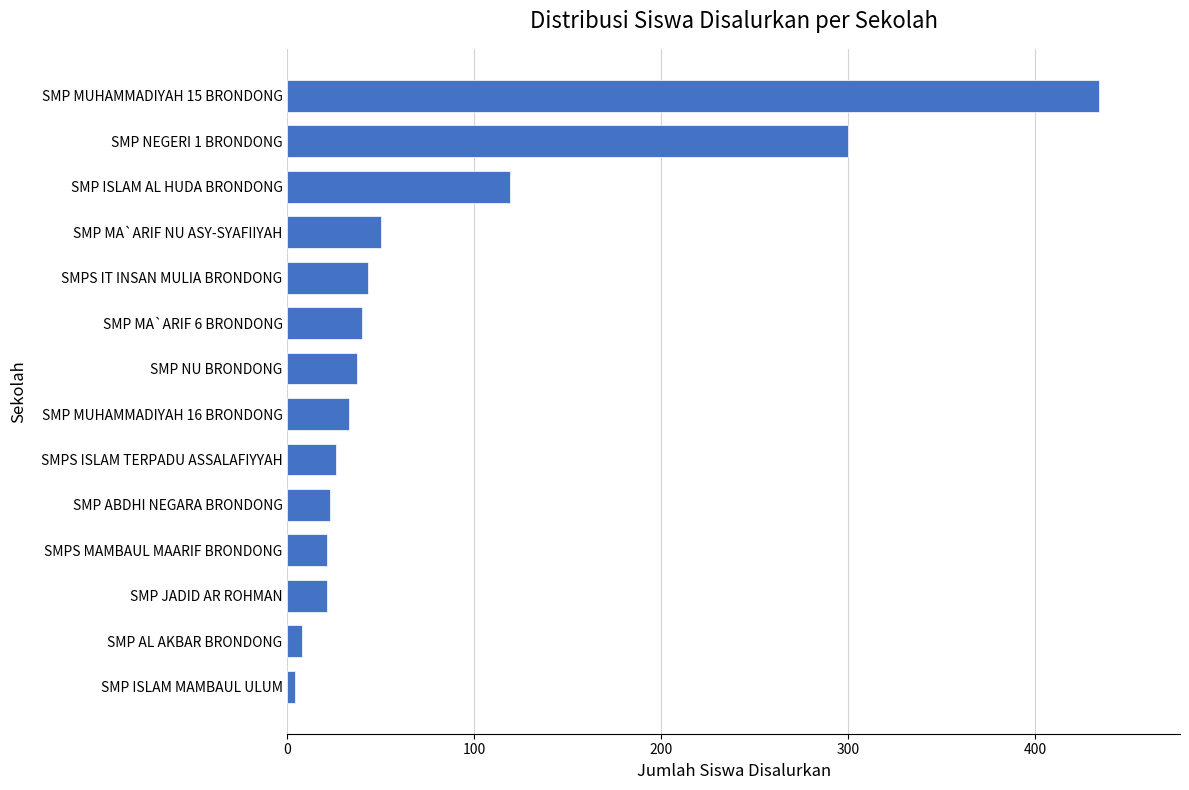

Reading bottom to top, transcribe all the data shown in this chart.

SMP ISLAM MAMBAUL ULUM=4	SMP AL AKBAR BRONDONG=8	SMP JADID AR ROHMAN=21	SMPS MAMBAUL MAARIF BRONDONG=21	SMP ABDHI NEGARA BRONDONG=23	SMPS ISLAM TERPADU ASSALAFIYYAH=26	SMP MUHAMMADIYAH 16 BRONDONG=33	SMP NU BRONDONG=37	SMP MA`ARIF 6 BRONDONG=40	SMPS IT INSAN MULIA BRONDONG=43	SMP MA`ARIF NU ASY-SYAFIIYAH=50	SMP ISLAM AL HUDA BRONDONG=119	SMP NEGERI 1 BRONDONG=300	SMP MUHAMMADIYAH 15 BRONDONG=434